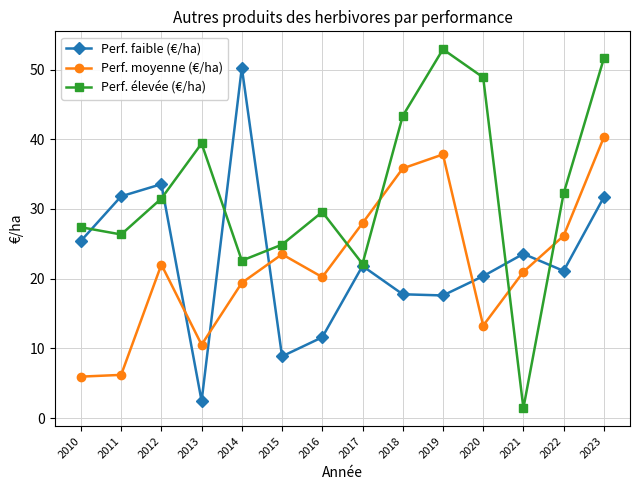

True or false: Perf. faible (€/ha) and Perf. élevée (€/ha) intersect in this chart.

True